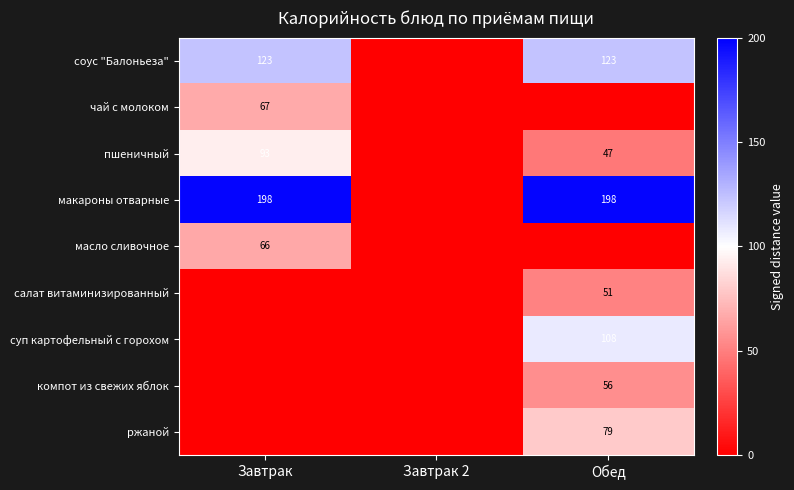

True or false: соус "Балоньеза" has a value of 186 at Завтрак.

False